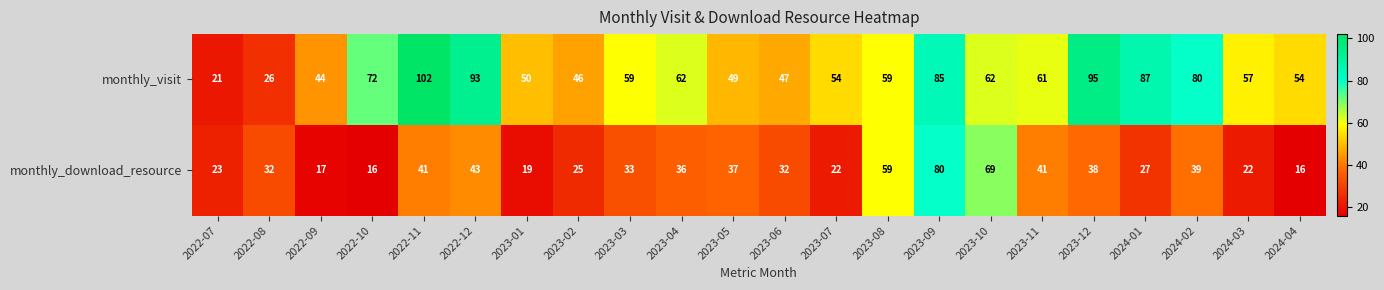

What is the minimum value for monthly_visit?

21